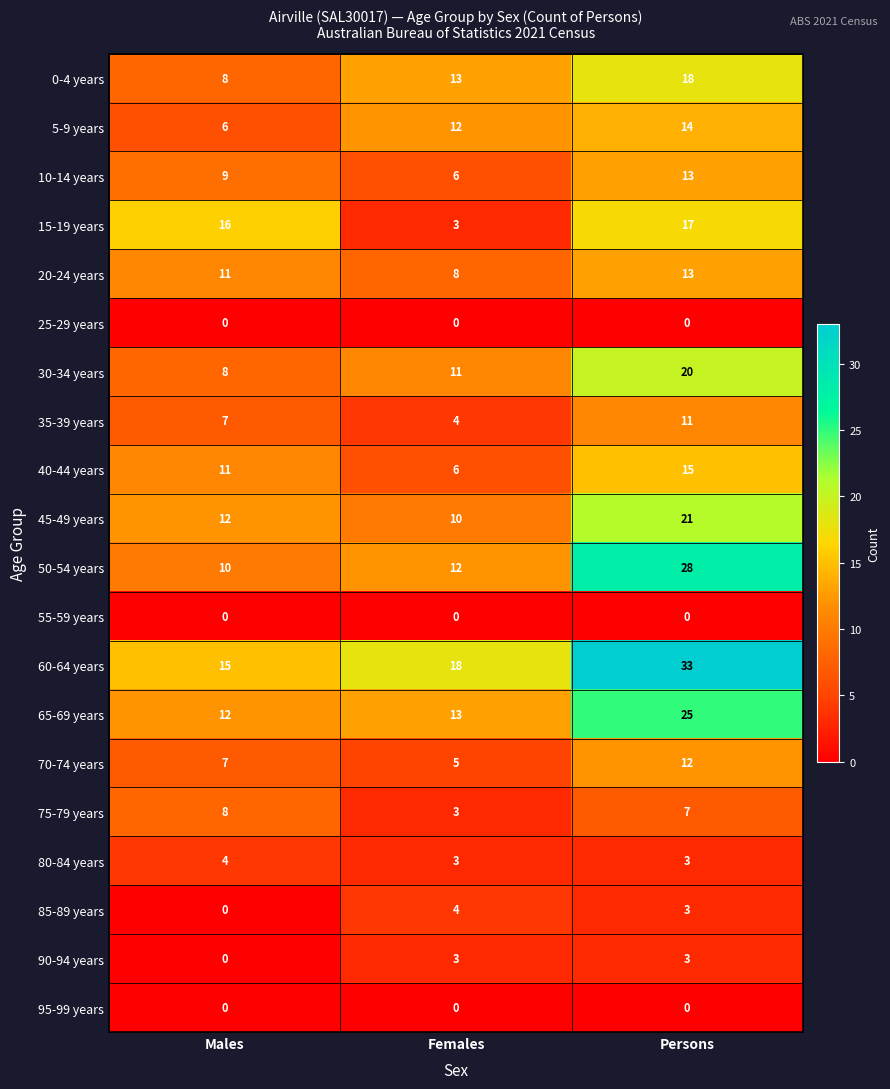

At which category is the sum across all series the highest?

Persons